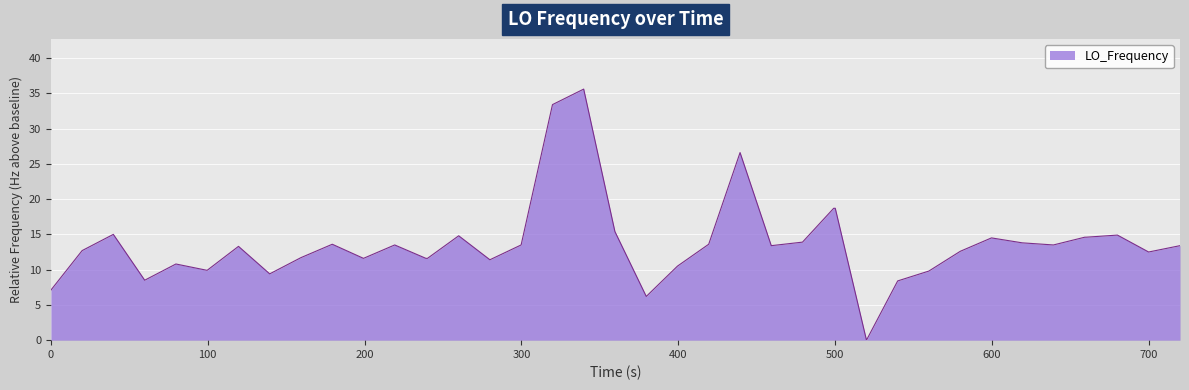

What is the difference between the maximum and minimum values?

35.6